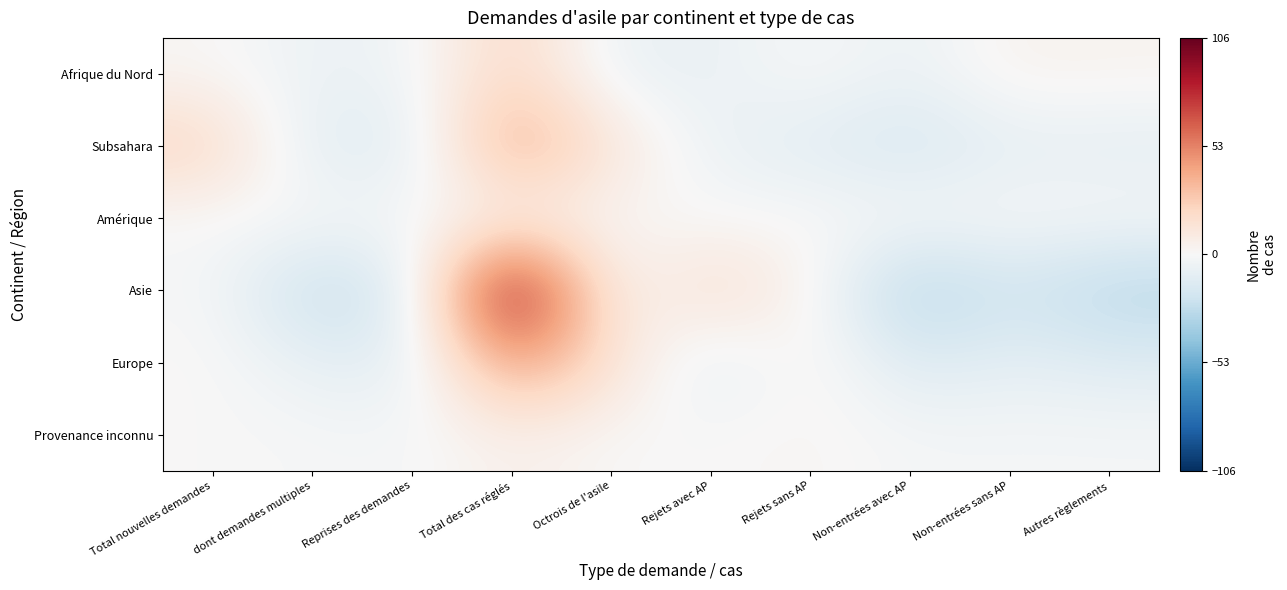

Reading left to right, extract all data points from this chart.

Afrique du Nord: Total nouvelles demandes=1.5	dont demandes multiples=-6.5	Reprises des demandes=-4.5	Total des cas réglés=23.5	Octrois de l'asile=-7.5	Rejets avec AP=-7.5	Rejets sans AP=0.5	Non-entrées avec AP=-7.5	Non-entrées sans AP=4.5	Autres règlements=3.5
Subsahara: Total nouvelles demandes=23.2	dont demandes multiples=-11.8	Reprises des demandes=-12.8	Total des cas réglés=45.2	Octrois de l'asile=13.2	Rejets avec AP=-6.8	Rejets sans AP=-11.8	Non-entrées avec AP=-17.8	Non-entrées sans AP=-9.8	Autres règlements=-10.8
Amérique: Total nouvelles demandes=-0.6	dont demandes multiples=-0.6	Reprises des demandes=-0.6	Total des cas réglés=2.4	Octrois de l'asile=1.4	Rejets avec AP=-0.6	Rejets sans AP=0.4	Non-entrées avec AP=-0.6	Non-entrées sans AP=-0.6	Autres règlements=-0.6
Asie: Total nouvelles demandes=-0.9	dont demandes multiples=-25.9	Reprises des demandes=-15.9	Total des cas réglés=106.1	Octrois de l'asile=-0.9	Rejets avec AP=20.1	Rejets sans AP=3.1	Non-entrées avec AP=-33.9	Non-entrées sans AP=-19.9	Autres règlements=-31.9
Europe: Total nouvelles demandes=1.0	dont demandes multiples=-9.0	Reprises des demandes=-11.0	Total des cas réglés=47.0	Octrois de l'asile=16.0	Rejets avec AP=-12.0	Rejets sans AP=5.0	Non-entrées avec AP=-15.0	Non-entrées sans AP=-9.0	Autres règlements=-13.0
Provenance inconnu: Total nouvelles demandes=0.1	dont demandes multiples=-0.9	Reprises des demandes=-1.9	Total des cas réglés=6.1	Octrois de l'asile=0.1	Rejets avec AP=0.1	Rejets sans AP=2.1	Non-entrées avec AP=-1.9	Non-entrées sans AP=-1.9	Autres règlements=-1.9